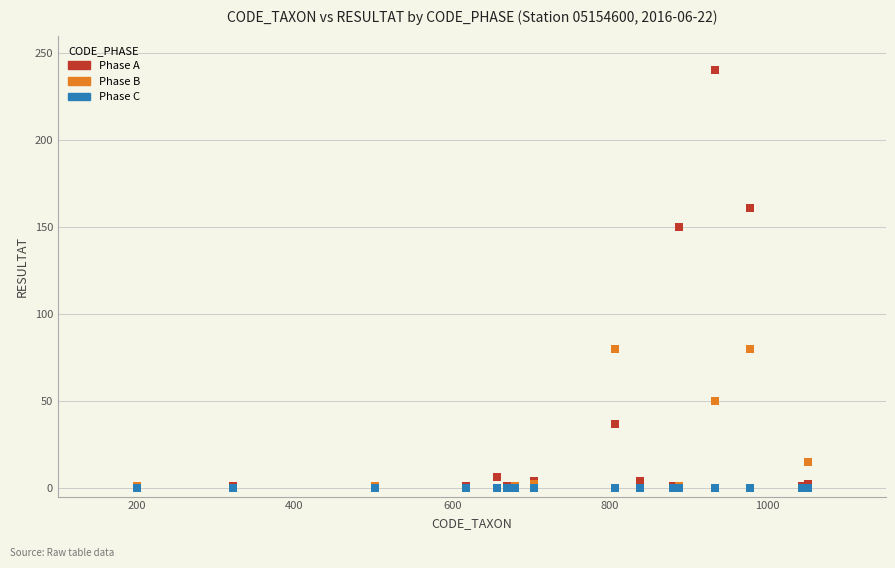

Across all series, what Y value is closest to 120?

150